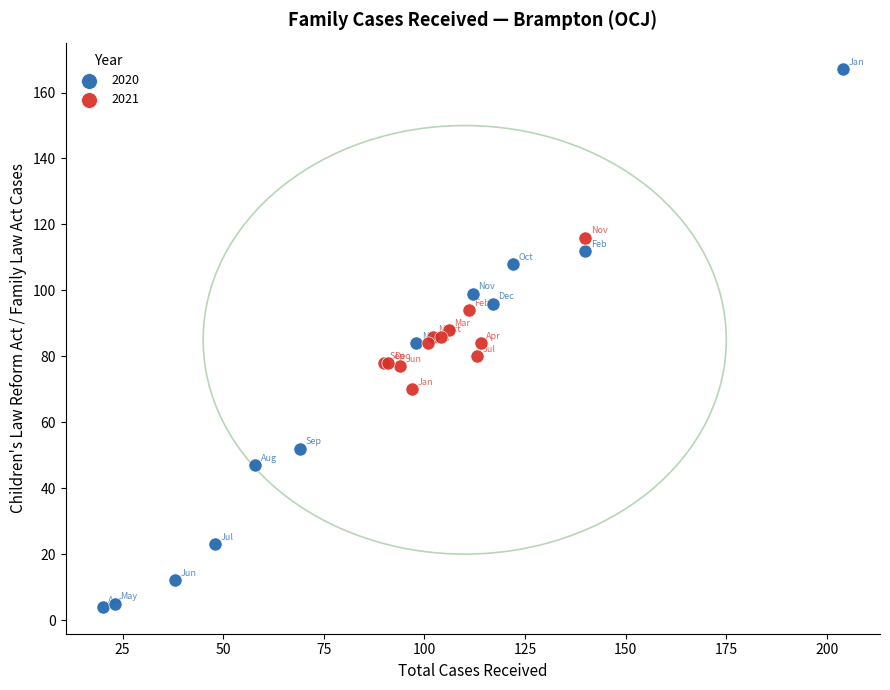

Which series contains the highest Y value?

2020